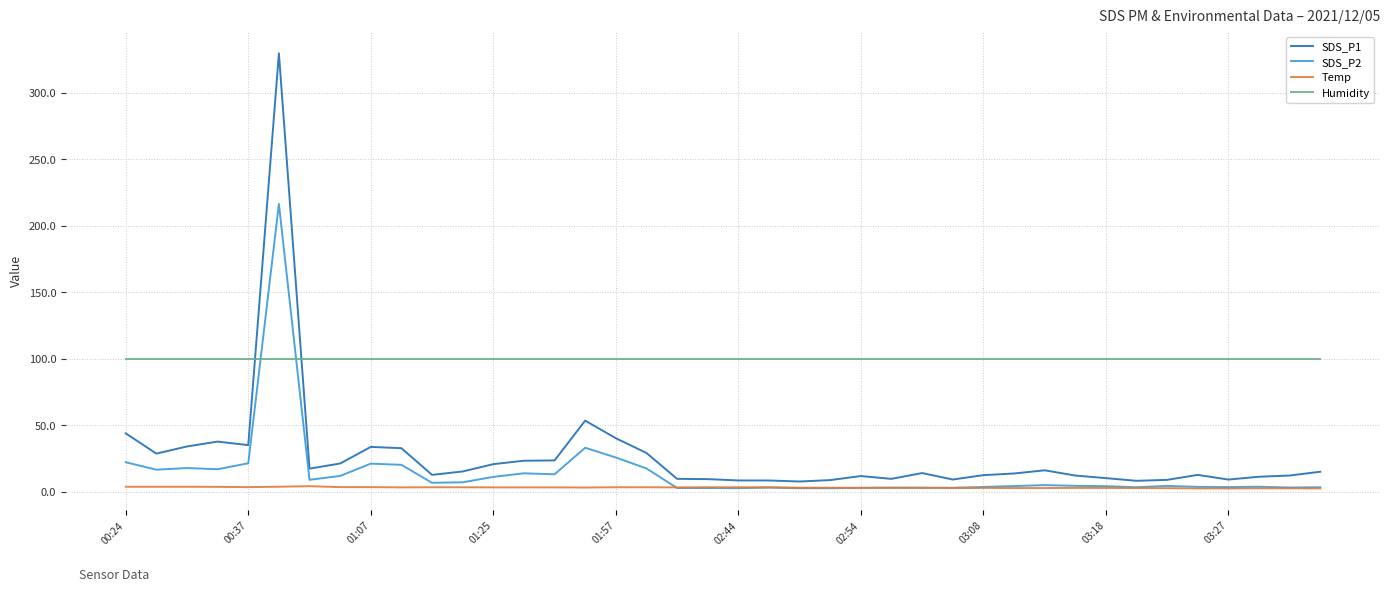

Which series has the largest total across all categories?

Humidity